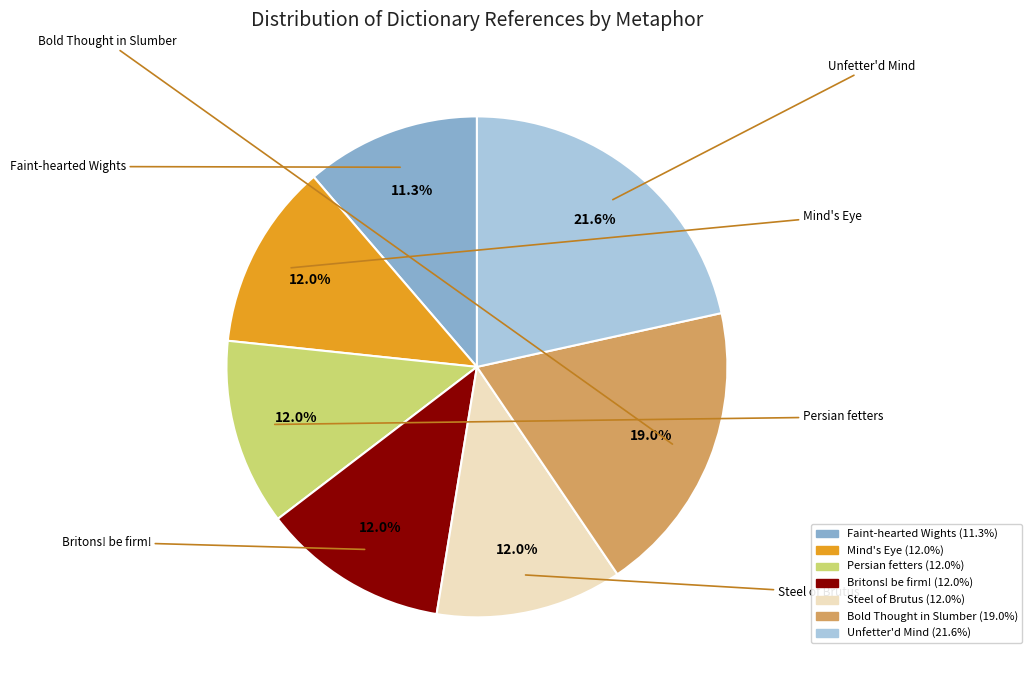

Is there any slice that represents more than half of the pie?

No